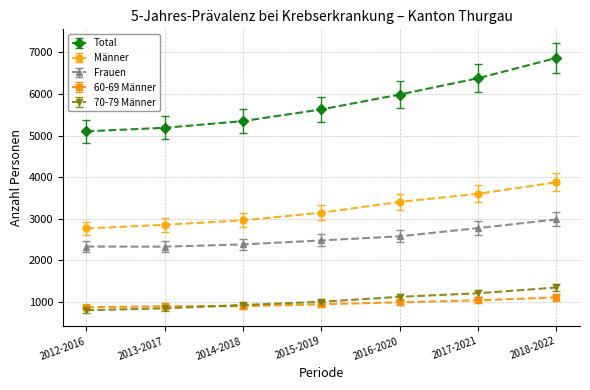

Which series has the largest range (max minus min)?

Total